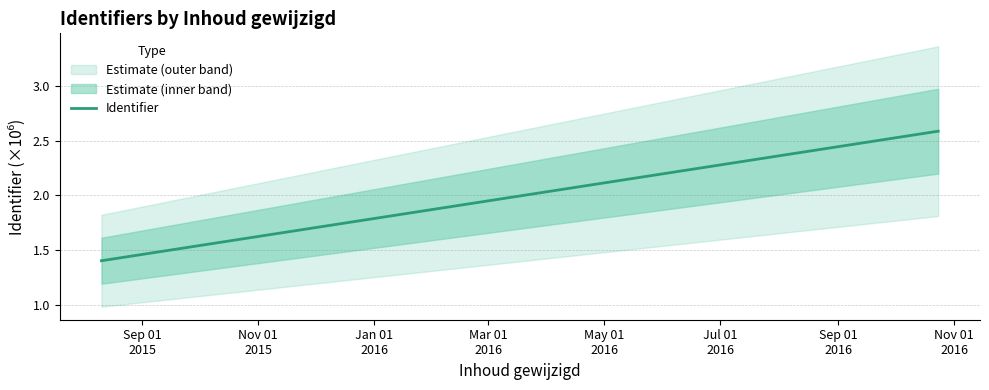

What is the label of the 7th point from the left?

Sep 01
2016